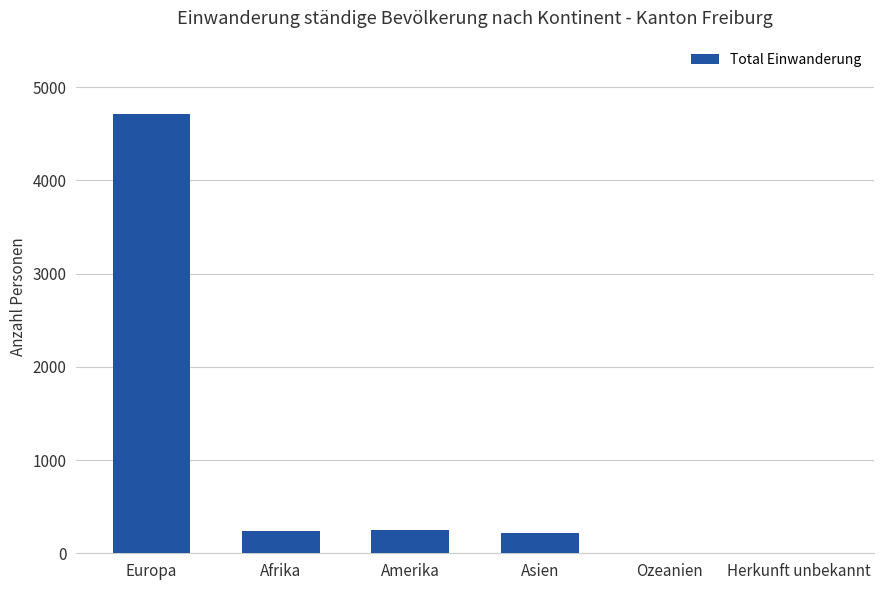

True or false: the data shows 4718 at Europa.

True